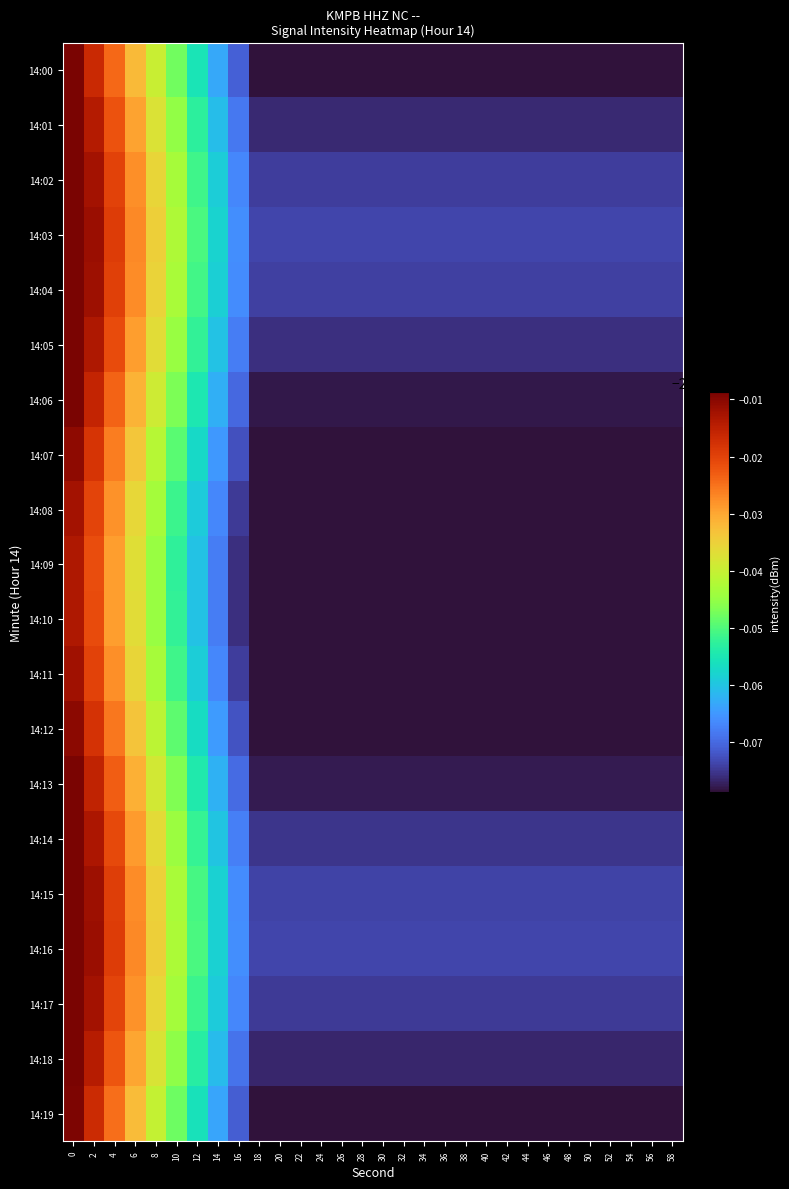

Reading left to right, list all the values displayed in this chart.

14:00: 0=-229.9	2=-229.9	4=-229.9	6=-229.9	8=-229.9	10=-229.9	12=-230.0	14=-230.0	16=-230.0	18=-230.0	20=-230.0	22=-230.0	24=-230.0	26=-230.0	28=-230.0	30=-230.0	32=-230.0	34=-230.0	36=-230.0	38=-230.0	40=-230.0	42=-230.0	44=-230.0	46=-230.0	48=-230.0	50=-230.0	52=-230.0	54=-230.0	56=-230.0	58=-230.0
14:01: 0=-229.9	2=-229.9	4=-229.9	6=-229.9	8=-229.9	10=-229.9	12=-230.0	14=-230.0	16=-230.0	18=-230.0	20=-230.0	22=-230.0	24=-230.0	26=-230.0	28=-230.0	30=-230.0	32=-230.0	34=-230.0	36=-230.0	38=-230.0	40=-230.0	42=-230.0	44=-230.0	46=-230.0	48=-230.0	50=-230.0	52=-230.0	54=-230.0	56=-230.0	58=-230.0
14:02: 0=-229.9	2=-229.9	4=-229.9	6=-229.9	8=-229.9	10=-229.9	12=-230.0	14=-230.0	16=-230.0	18=-230.0	20=-230.0	22=-230.0	24=-230.0	26=-230.0	28=-230.0	30=-230.0	32=-230.0	34=-230.0	36=-230.0	38=-230.0	40=-230.0	42=-230.0	44=-230.0	46=-230.0	48=-230.0	50=-230.0	52=-230.0	54=-230.0	56=-230.0	58=-230.0
14:03: 0=-229.9	2=-229.9	4=-229.9	6=-229.9	8=-229.9	10=-229.9	12=-230.0	14=-230.0	16=-230.0	18=-230.0	20=-230.0	22=-230.0	24=-230.0	26=-230.0	28=-230.0	30=-230.0	32=-230.0	34=-230.0	36=-230.0	38=-230.0	40=-230.0	42=-230.0	44=-230.0	46=-230.0	48=-230.0	50=-230.0	52=-230.0	54=-230.0	56=-230.0	58=-230.0
14:04: 0=-229.9	2=-229.9	4=-229.9	6=-229.9	8=-229.9	10=-229.9	12=-230.0	14=-230.0	16=-230.0	18=-230.0	20=-230.0	22=-230.0	24=-230.0	26=-230.0	28=-230.0	30=-230.0	32=-230.0	34=-230.0	36=-230.0	38=-230.0	40=-230.0	42=-230.0	44=-230.0	46=-230.0	48=-230.0	50=-230.0	52=-230.0	54=-230.0	56=-230.0	58=-230.0
14:05: 0=-229.9	2=-229.9	4=-229.9	6=-229.9	8=-229.9	10=-229.9	12=-230.0	14=-230.0	16=-230.0	18=-230.0	20=-230.0	22=-230.0	24=-230.0	26=-230.0	28=-230.0	30=-230.0	32=-230.0	34=-230.0	36=-230.0	38=-230.0	40=-230.0	42=-230.0	44=-230.0	46=-230.0	48=-230.0	50=-230.0	52=-230.0	54=-230.0	56=-230.0	58=-230.0
14:06: 0=-229.9	2=-229.9	4=-229.9	6=-229.9	8=-229.9	10=-229.9	12=-230.0	14=-230.0	16=-230.0	18=-230.0	20=-230.0	22=-230.0	24=-230.0	26=-230.0	28=-230.0	30=-230.0	32=-230.0	34=-230.0	36=-230.0	38=-230.0	40=-230.0	42=-230.0	44=-230.0	46=-230.0	48=-230.0	50=-230.0	52=-230.0	54=-230.0	56=-230.0	58=-230.0
14:07: 0=-229.9	2=-229.9	4=-229.9	6=-229.9	8=-229.9	10=-229.9	12=-230.0	14=-230.0	16=-230.0	18=-230.0	20=-230.0	22=-230.0	24=-230.0	26=-230.0	28=-230.0	30=-230.0	32=-230.0	34=-230.0	36=-230.0	38=-230.0	40=-230.0	42=-230.0	44=-230.0	46=-230.0	48=-230.0	50=-230.0	52=-230.0	54=-230.0	56=-230.0	58=-230.0
14:08: 0=-229.9	2=-229.9	4=-229.9	6=-229.9	8=-229.9	10=-230.0	12=-230.0	14=-230.0	16=-230.0	18=-230.0	20=-230.0	22=-230.0	24=-230.0	26=-230.0	28=-230.0	30=-230.0	32=-230.0	34=-230.0	36=-230.0	38=-230.0	40=-230.0	42=-230.0	44=-230.0	46=-230.0	48=-230.0	50=-230.0	52=-230.0	54=-230.0	56=-230.0	58=-230.0
14:09: 0=-229.9	2=-229.9	4=-229.9	6=-229.9	8=-229.9	10=-230.0	12=-230.0	14=-230.0	16=-230.0	18=-230.0	20=-230.0	22=-230.0	24=-230.0	26=-230.0	28=-230.0	30=-230.0	32=-230.0	34=-230.0	36=-230.0	38=-230.0	40=-230.0	42=-230.0	44=-230.0	46=-230.0	48=-230.0	50=-230.0	52=-230.0	54=-230.0	56=-230.0	58=-230.0
14:10: 0=-229.9	2=-229.9	4=-229.9	6=-229.9	8=-229.9	10=-230.0	12=-230.0	14=-230.0	16=-230.0	18=-230.0	20=-230.0	22=-230.0	24=-230.0	26=-230.0	28=-230.0	30=-230.0	32=-230.0	34=-230.0	36=-230.0	38=-230.0	40=-230.0	42=-230.0	44=-230.0	46=-230.0	48=-230.0	50=-230.0	52=-230.0	54=-230.0	56=-230.0	58=-230.0
14:11: 0=-229.9	2=-229.9	4=-229.9	6=-229.9	8=-229.9	10=-230.0	12=-230.0	14=-230.0	16=-230.0	18=-230.0	20=-230.0	22=-230.0	24=-230.0	26=-230.0	28=-230.0	30=-230.0	32=-230.0	34=-230.0	36=-230.0	38=-230.0	40=-230.0	42=-230.0	44=-230.0	46=-230.0	48=-230.0	50=-230.0	52=-230.0	54=-230.0	56=-230.0	58=-230.0
14:12: 0=-229.9	2=-229.9	4=-229.9	6=-229.9	8=-229.9	10=-229.9	12=-230.0	14=-230.0	16=-230.0	18=-230.0	20=-230.0	22=-230.0	24=-230.0	26=-230.0	28=-230.0	30=-230.0	32=-230.0	34=-230.0	36=-230.0	38=-230.0	40=-230.0	42=-230.0	44=-230.0	46=-230.0	48=-230.0	50=-230.0	52=-230.0	54=-230.0	56=-230.0	58=-230.0
14:13: 0=-229.9	2=-229.9	4=-229.9	6=-229.9	8=-229.9	10=-229.9	12=-230.0	14=-230.0	16=-230.0	18=-230.0	20=-230.0	22=-230.0	24=-230.0	26=-230.0	28=-230.0	30=-230.0	32=-230.0	34=-230.0	36=-230.0	38=-230.0	40=-230.0	42=-230.0	44=-230.0	46=-230.0	48=-230.0	50=-230.0	52=-230.0	54=-230.0	56=-230.0	58=-230.0
14:14: 0=-229.9	2=-229.9	4=-229.9	6=-229.9	8=-229.9	10=-229.9	12=-230.0	14=-230.0	16=-230.0	18=-230.0	20=-230.0	22=-230.0	24=-230.0	26=-230.0	28=-230.0	30=-230.0	32=-230.0	34=-230.0	36=-230.0	38=-230.0	40=-230.0	42=-230.0	44=-230.0	46=-230.0	48=-230.0	50=-230.0	52=-230.0	54=-230.0	56=-230.0	58=-230.0
14:15: 0=-229.9	2=-229.9	4=-229.9	6=-229.9	8=-229.9	10=-229.9	12=-230.0	14=-230.0	16=-230.0	18=-230.0	20=-230.0	22=-230.0	24=-230.0	26=-230.0	28=-230.0	30=-230.0	32=-230.0	34=-230.0	36=-230.0	38=-230.0	40=-230.0	42=-230.0	44=-230.0	46=-230.0	48=-230.0	50=-230.0	52=-230.0	54=-230.0	56=-230.0	58=-230.0
14:16: 0=-229.9	2=-229.9	4=-229.9	6=-229.9	8=-229.9	10=-229.9	12=-230.0	14=-230.0	16=-230.0	18=-230.0	20=-230.0	22=-230.0	24=-230.0	26=-230.0	28=-230.0	30=-230.0	32=-230.0	34=-230.0	36=-230.0	38=-230.0	40=-230.0	42=-230.0	44=-230.0	46=-230.0	48=-230.0	50=-230.0	52=-230.0	54=-230.0	56=-230.0	58=-230.0
14:17: 0=-229.9	2=-229.9	4=-229.9	6=-229.9	8=-229.9	10=-229.9	12=-230.0	14=-230.0	16=-230.0	18=-230.0	20=-230.0	22=-230.0	24=-230.0	26=-230.0	28=-230.0	30=-230.0	32=-230.0	34=-230.0	36=-230.0	38=-230.0	40=-230.0	42=-230.0	44=-230.0	46=-230.0	48=-230.0	50=-230.0	52=-230.0	54=-230.0	56=-230.0	58=-230.0
14:18: 0=-229.9	2=-229.9	4=-229.9	6=-229.9	8=-229.9	10=-229.9	12=-230.0	14=-230.0	16=-230.0	18=-230.0	20=-230.0	22=-230.0	24=-230.0	26=-230.0	28=-230.0	30=-230.0	32=-230.0	34=-230.0	36=-230.0	38=-230.0	40=-230.0	42=-230.0	44=-230.0	46=-230.0	48=-230.0	50=-230.0	52=-230.0	54=-230.0	56=-230.0	58=-230.0
14:19: 0=-229.9	2=-229.9	4=-229.9	6=-229.9	8=-229.9	10=-229.9	12=-230.0	14=-230.0	16=-230.0	18=-230.0	20=-230.0	22=-230.0	24=-230.0	26=-230.0	28=-230.0	30=-230.0	32=-230.0	34=-230.0	36=-230.0	38=-230.0	40=-230.0	42=-230.0	44=-230.0	46=-230.0	48=-230.0	50=-230.0	52=-230.0	54=-230.0	56=-230.0	58=-230.0